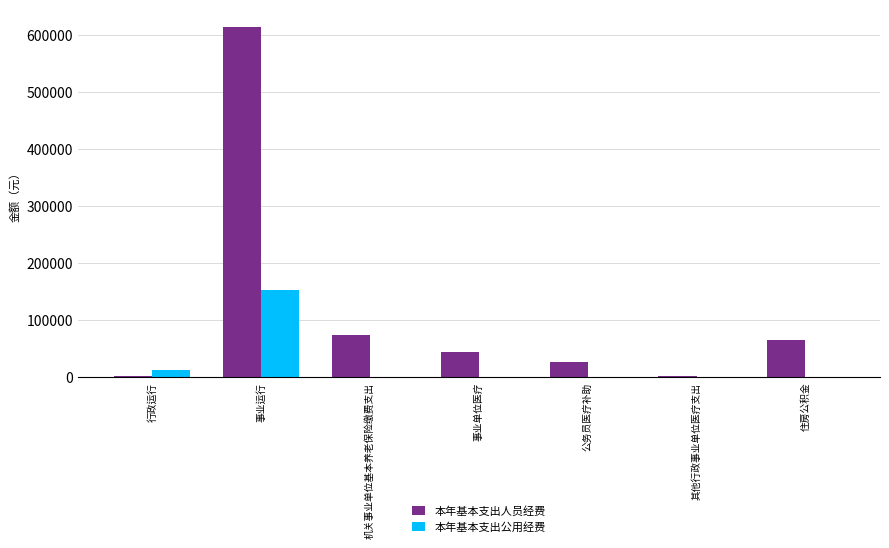

What is the total value across all series at 公务员医疗补助?

26144.1